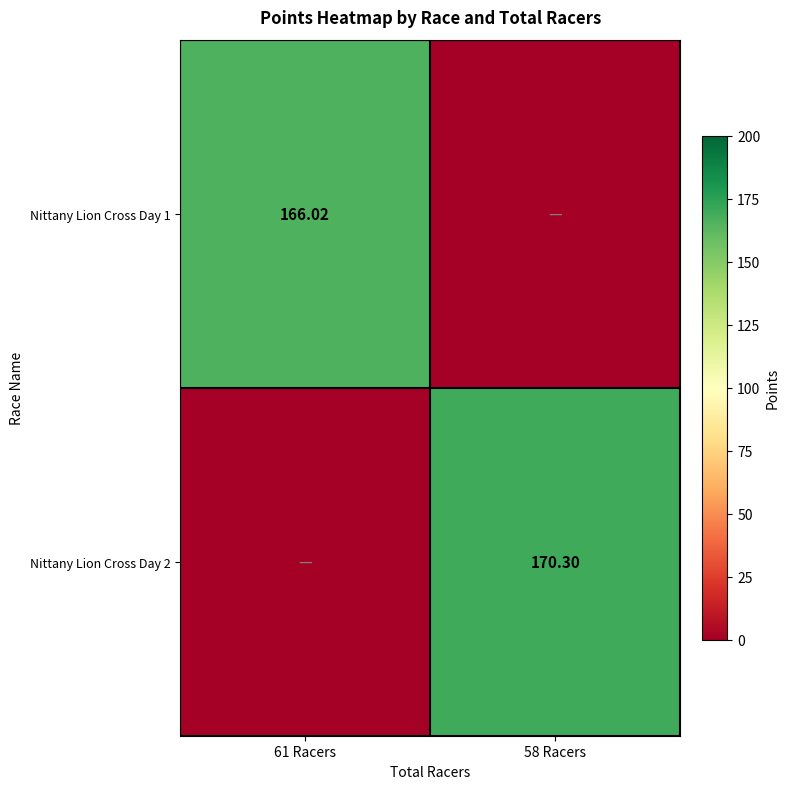

List the labels in order of Nittany Lion Cross Day 2 value, largest first.

58 Racers, 61 Racers